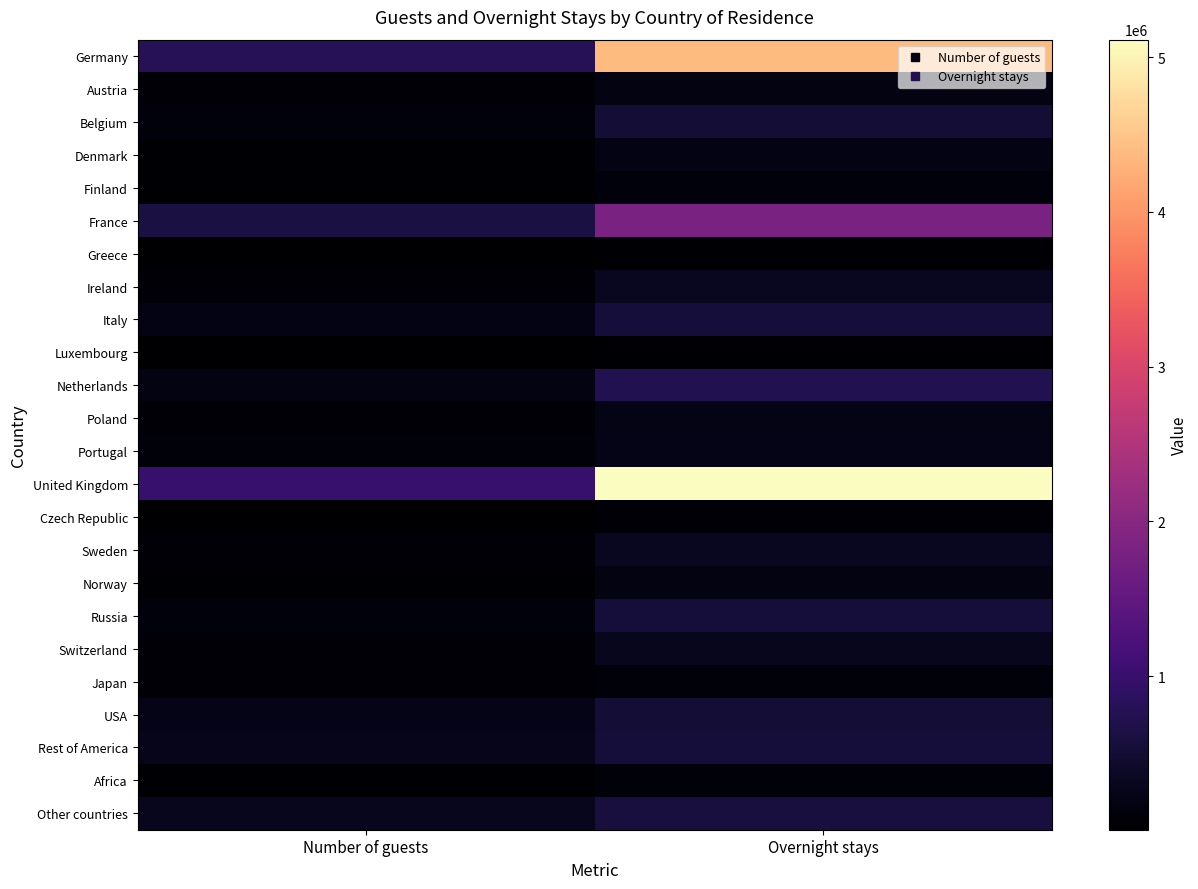

Reading right to left, what are all the values shown in this chart?

Germany: Overnight stays=4383307	Number of guests=789451
Austria: Overnight stays=179021	Number of guests=50911
Belgium: Overnight stays=507754	Number of guests=111176
Denmark: Overnight stays=191885	Number of guests=41889
Finland: Overnight stays=115450	Number of guests=30086
France: Overnight stays=1831992	Number of guests=622500
Greece: Overnight stays=28309	Number of guests=9597
Ireland: Overnight stays=322475	Number of guests=74872
Italy: Overnight stays=566040	Number of guests=203739
Luxembourg: Overnight stays=34555	Number of guests=7804
Netherlands: Overnight stays=743371	Number of guests=170608
Poland: Overnight stays=226480	Number of guests=50480
Portugal: Overnight stays=236166	Number of guests=99390
United Kingdom: Overnight stays=5113355	Number of guests=988760
Czech Republic: Overnight stays=57512	Number of guests=16001
Sweden: Overnight stays=308701	Number of guests=72979
Norway: Overnight stays=186159	Number of guests=45292
Russia: Overnight stays=556894	Number of guests=116446
Switzerland: Overnight stays=299302	Number of guests=79051
Japan: Overnight stays=99164	Number of guests=61090
USA: Overnight stays=519667	Number of guests=240520
Rest of America: Overnight stays=551906	Number of guests=248204
Africa: Overnight stays=98092	Number of guests=39924
Other countries: Overnight stays=587534	Number of guests=293975